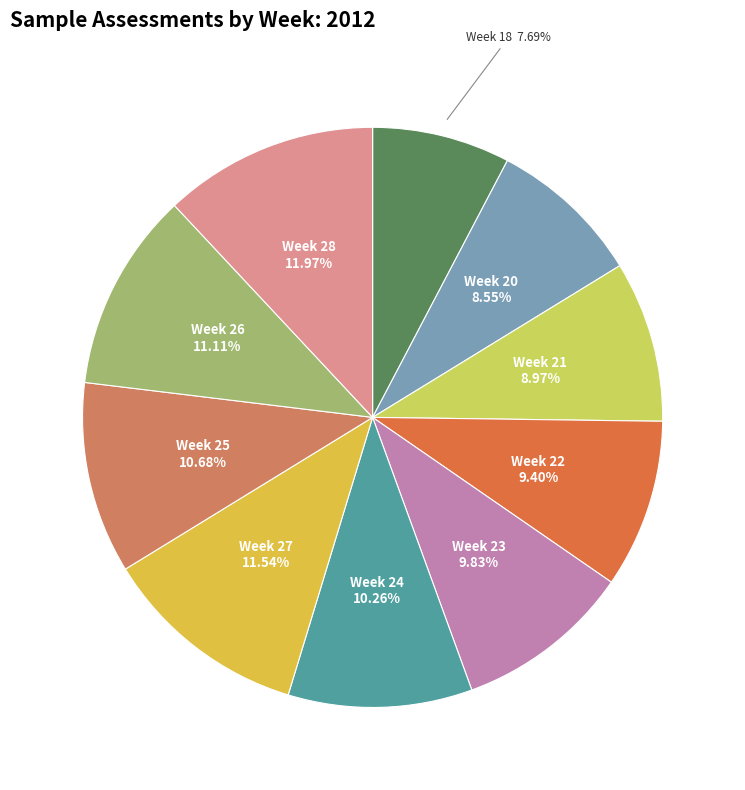

Approximately how many times larger is the value at Week 27 compared to Week 24?

1.1